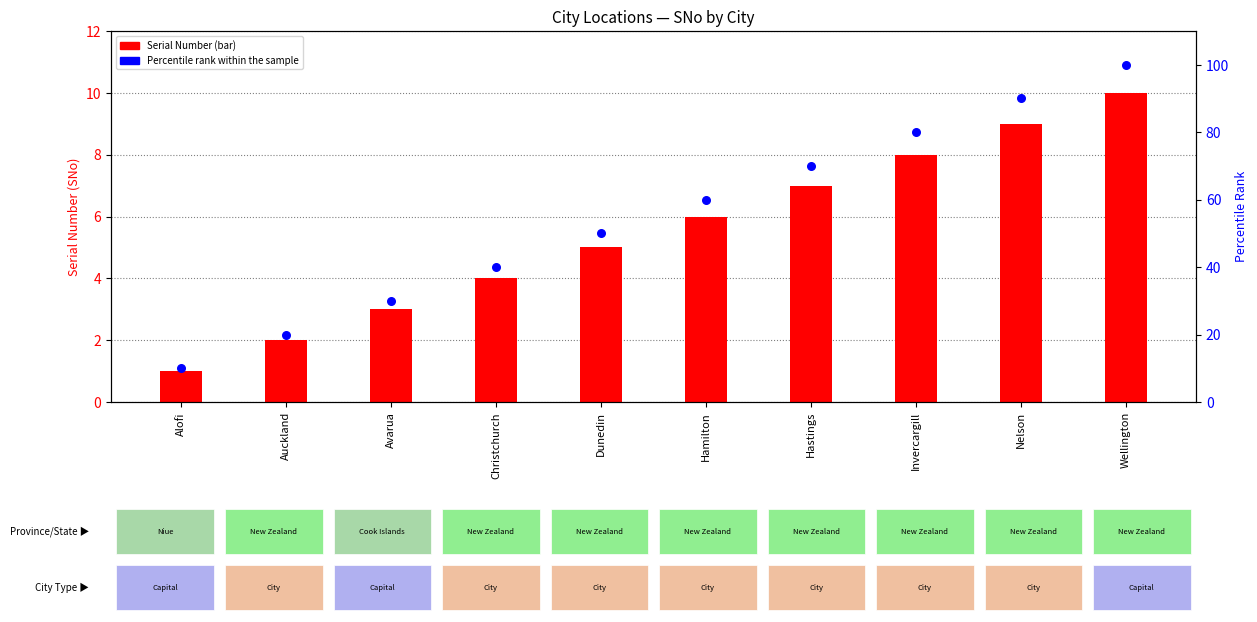

At which category is the sum across all series the highest?

Wellington